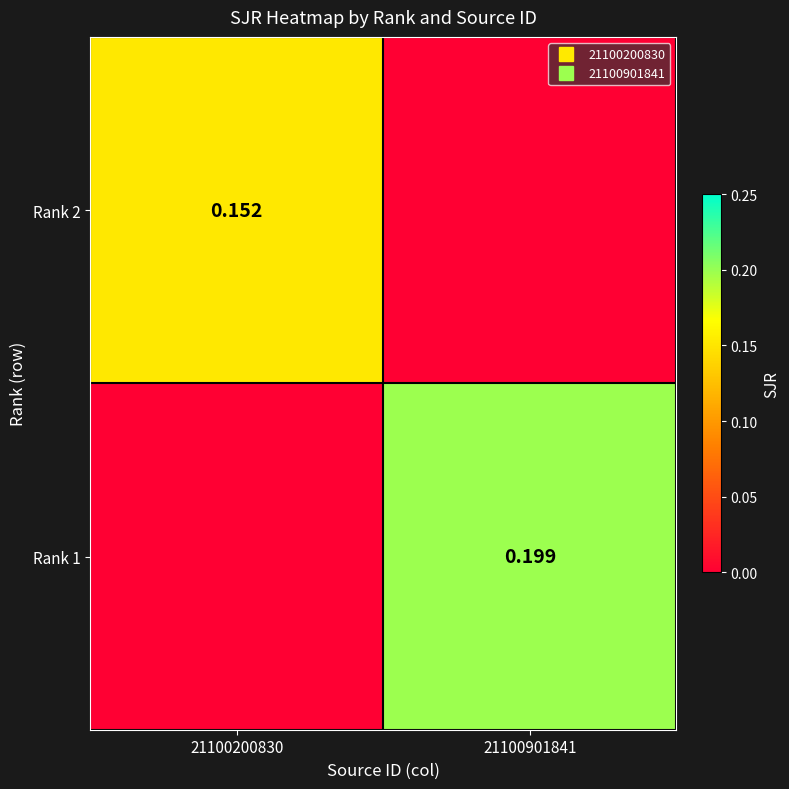

The value of Rank 2 at 21100200830 is 0.2. True or false?

True